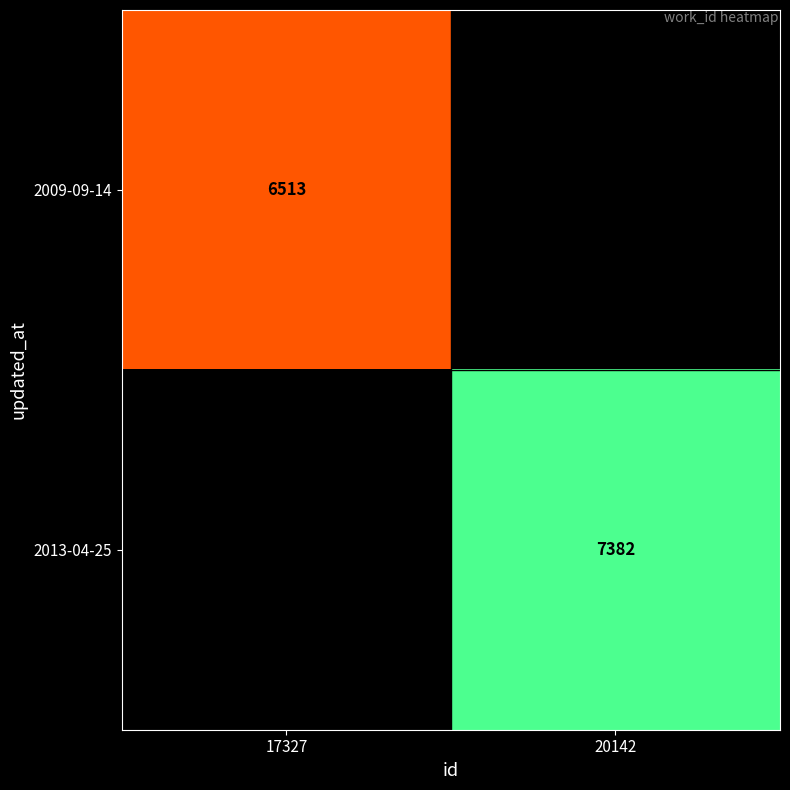

Is the value of 2009-09-14 at 17327 greater than the value of 2013-04-25 at 20142?

No